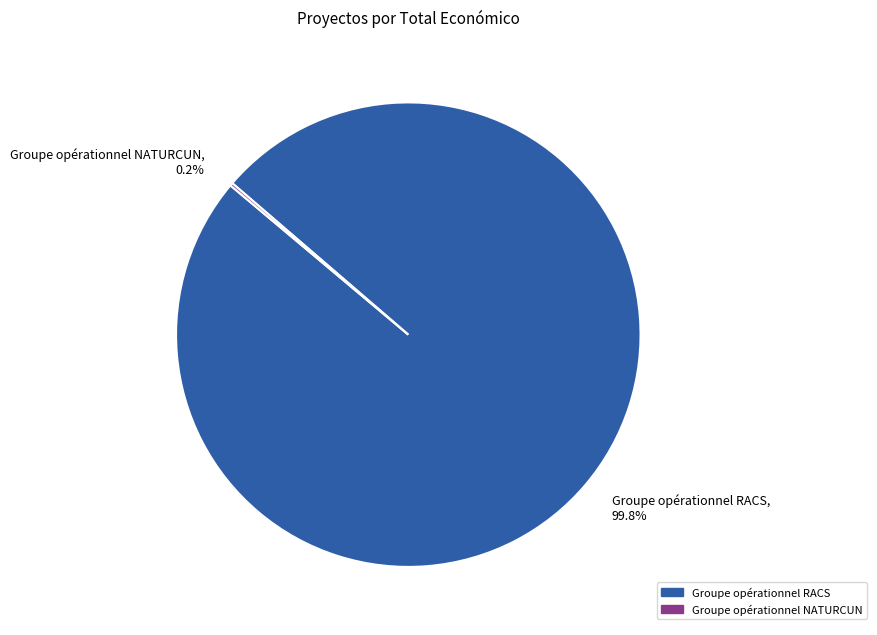

Which slice represents more than half of the pie?

Groupe opérationnel RACS